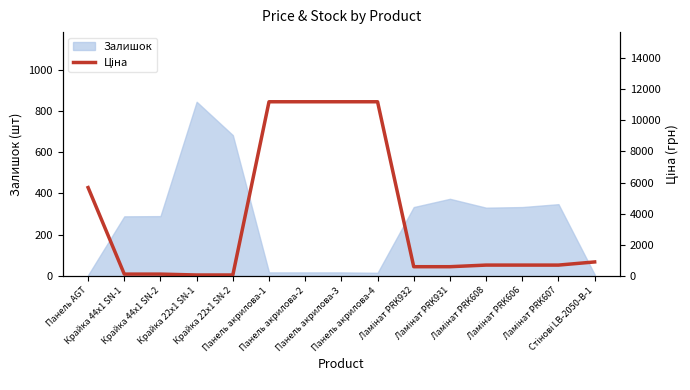

Rank the categories by value from lowest to highest.

Крайка 22x1 SN-1, Крайка 22x1 SN-2, Крайка 44x1 SN-1, Крайка 44x1 SN-2, Ламінат PRK932, Ламінат PRK931, Ламінат PRK608, Ламінат PRK606, Ламінат PRK607, Стінові LB-2050-B-1, Панель AGT, Панель акрилова-1, Панель акрилова-2, Панель акрилова-3, Панель акрилова-4